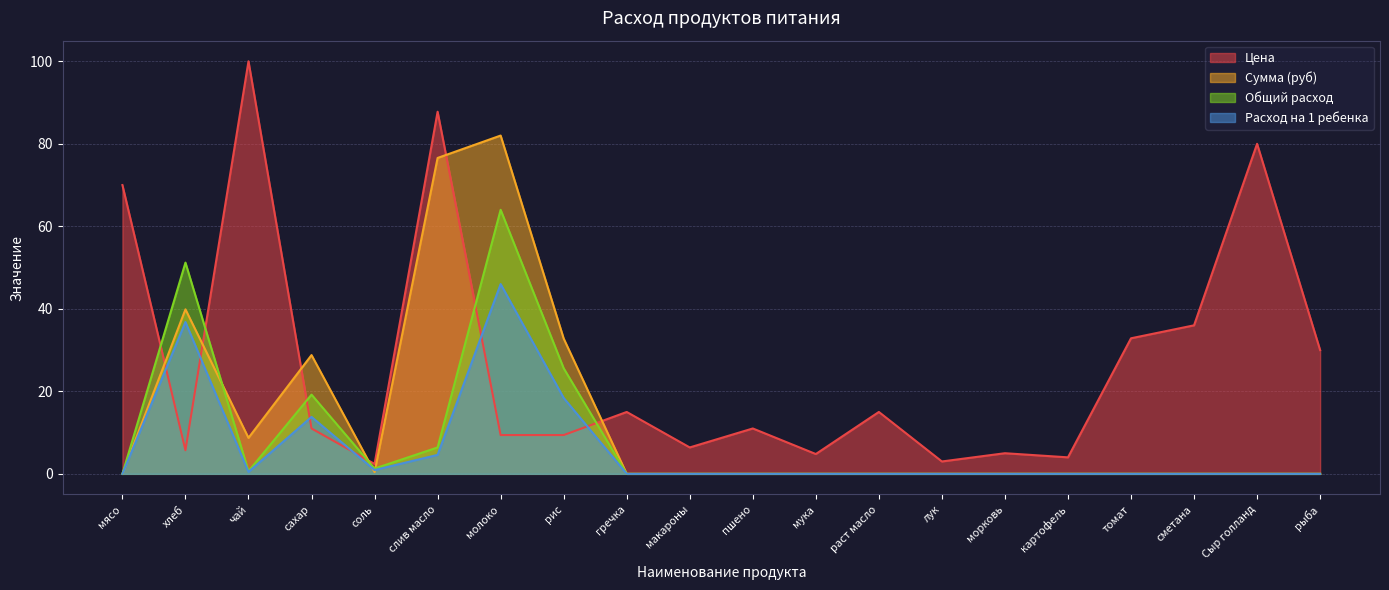

Between which two adjacent categories do Общий расход and Цена first intersect?

мясо and хлеб